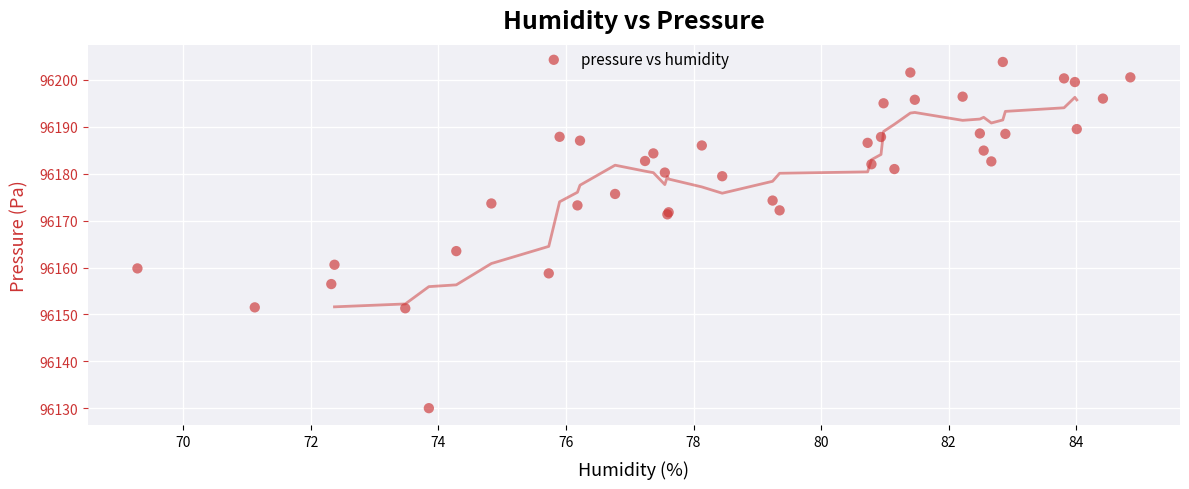

What Y value in the scatter plot is closest to 96166?

96163.5